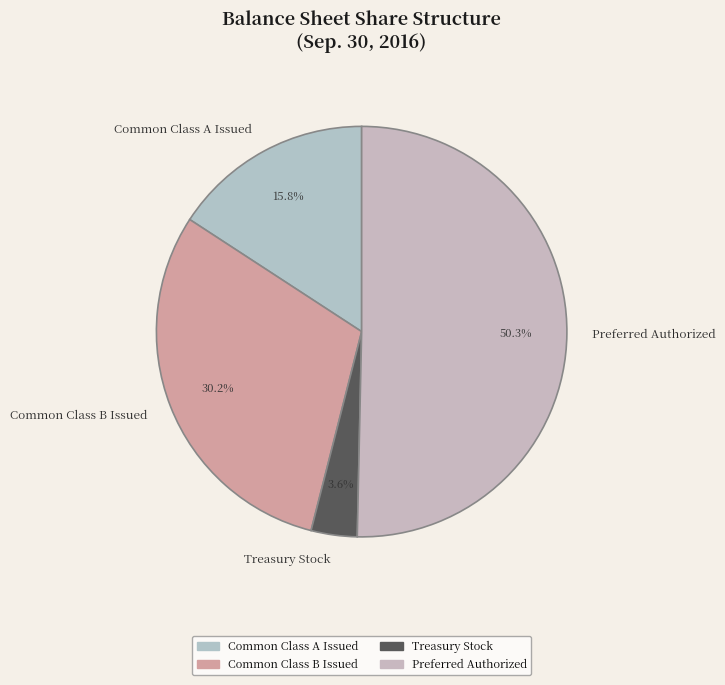

What is the ratio of the value at Common Class A Issued to the value at Common Class B Issued?

0.5